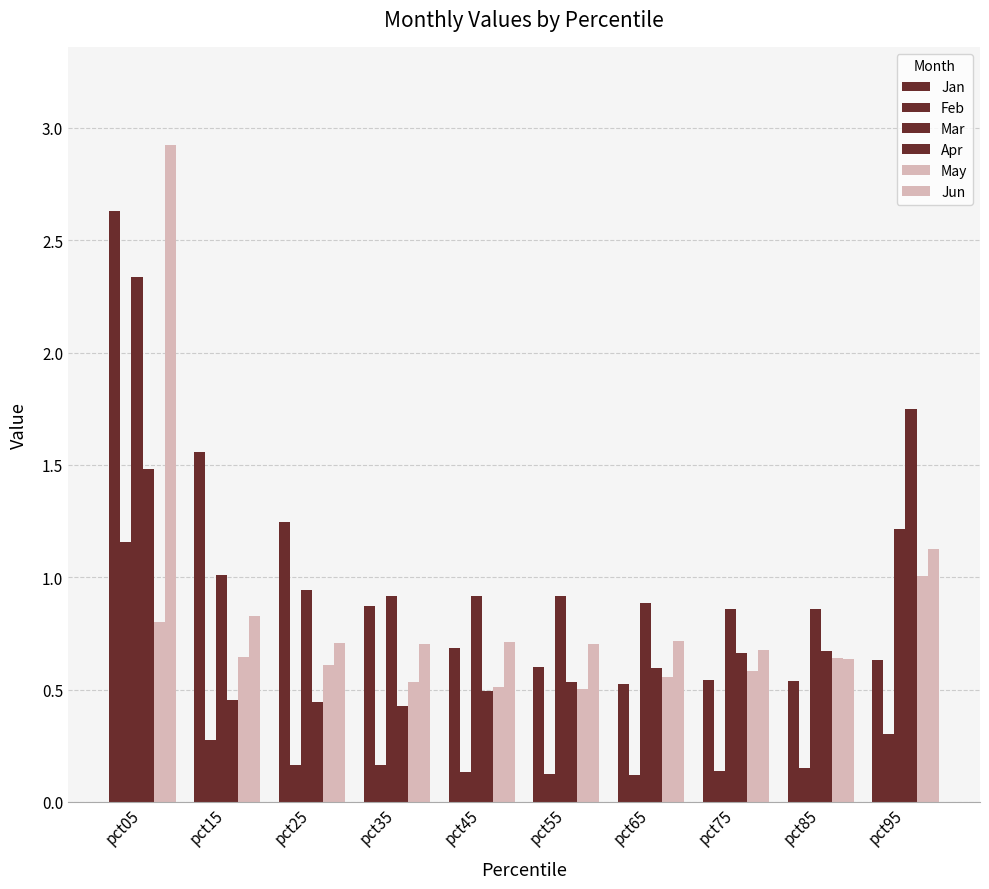

What is the value of the Jan bar at the 6th from the left?

0.6